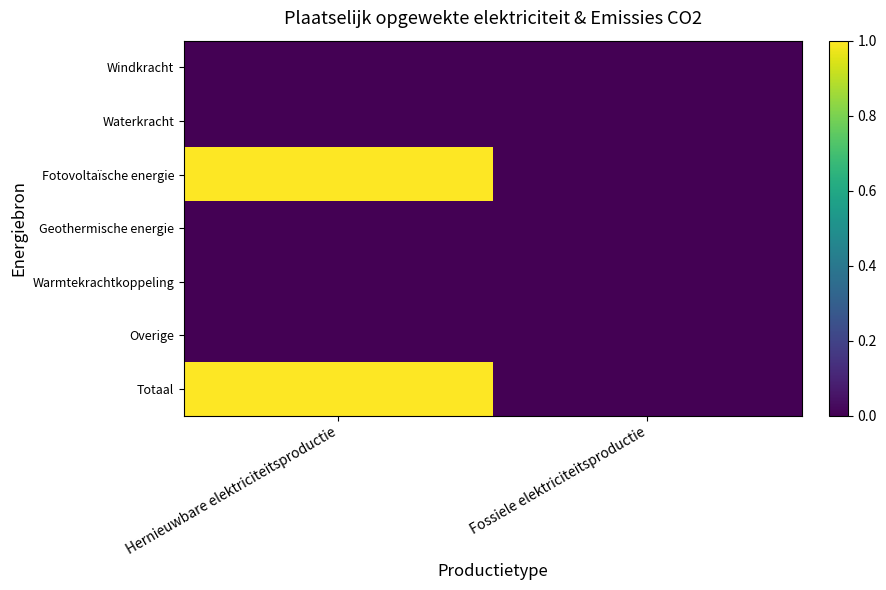

Which has a higher value, Fossiele elektriciteitsproductie or Hernieuwbare elektriciteitsproductie?

Fossiele elektriciteitsproductie